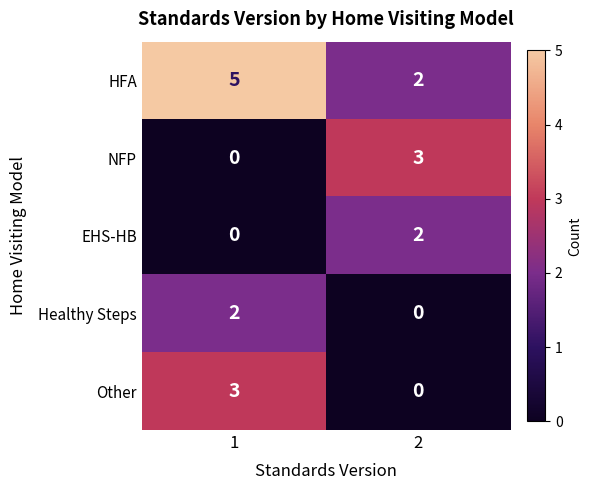

What is the greatest value displayed?

5